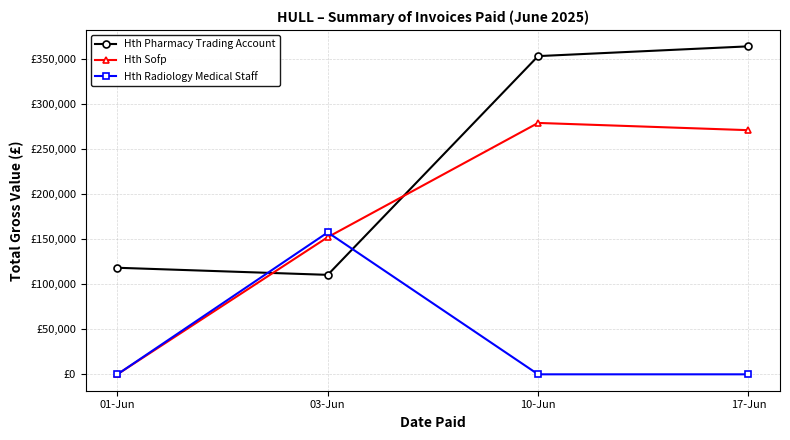

Is this an area chart (filled region under the line)?

No